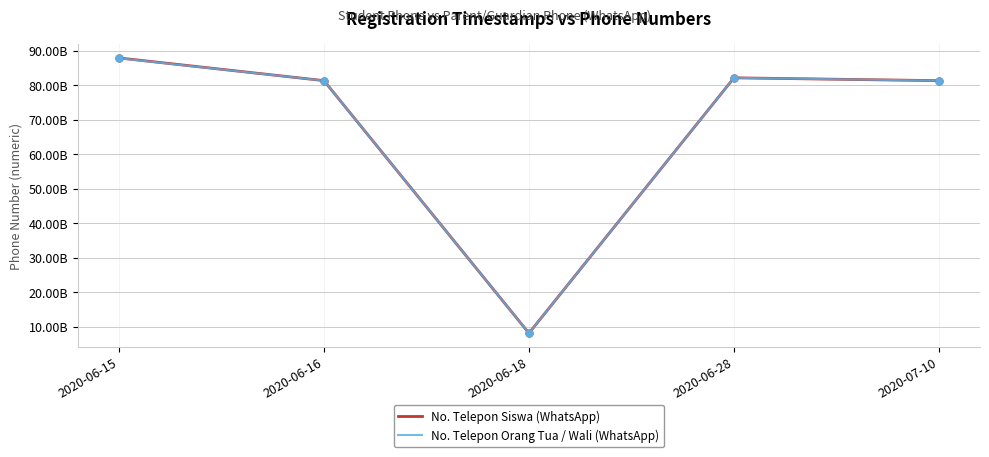

What is the smallest value displayed?

8128633918